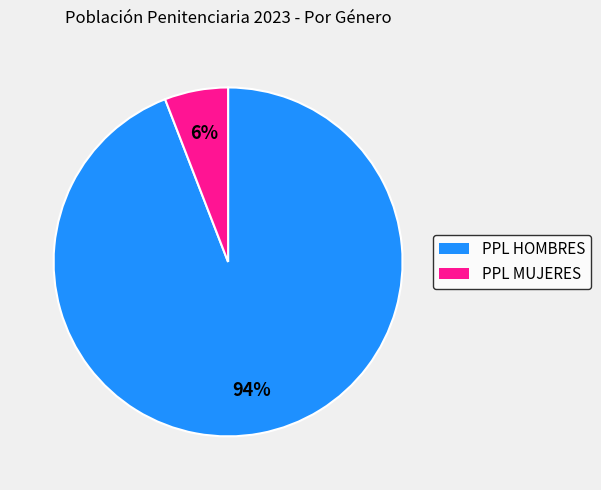

To the nearest percent, what percentage of the pie is PPL HOMBRES?

94%